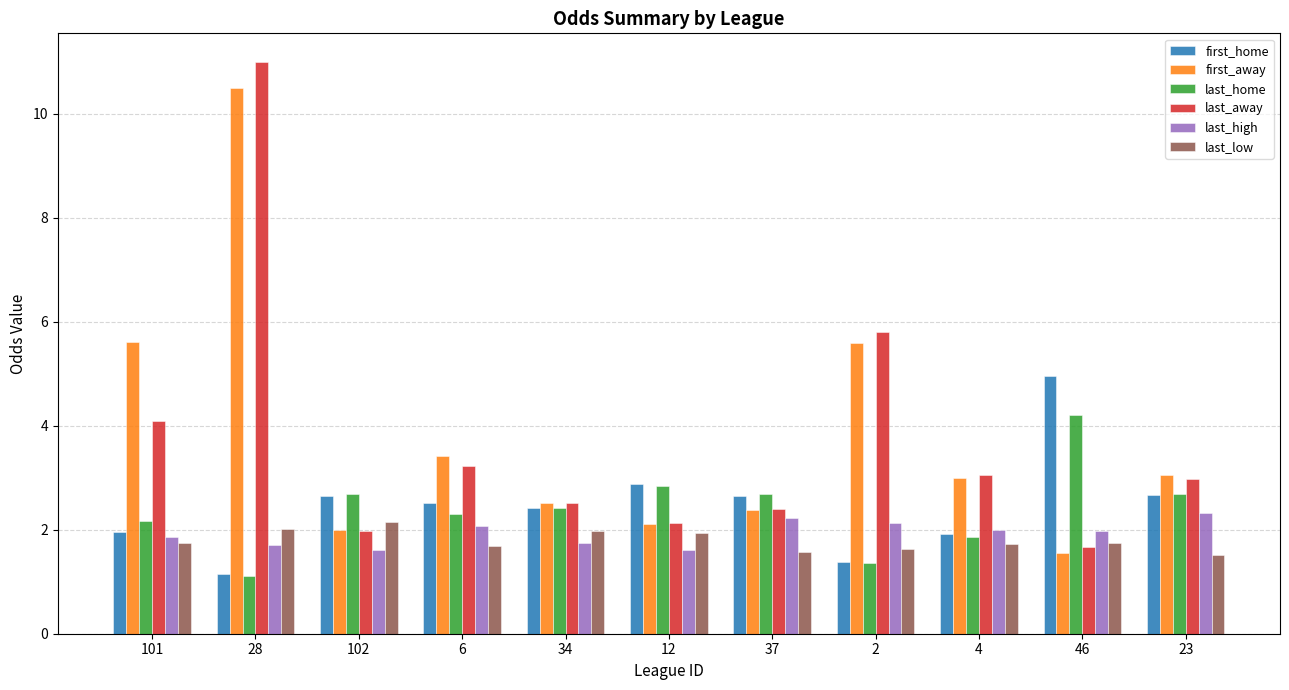

What is the difference between the highest and lowest values at 102?

1.1